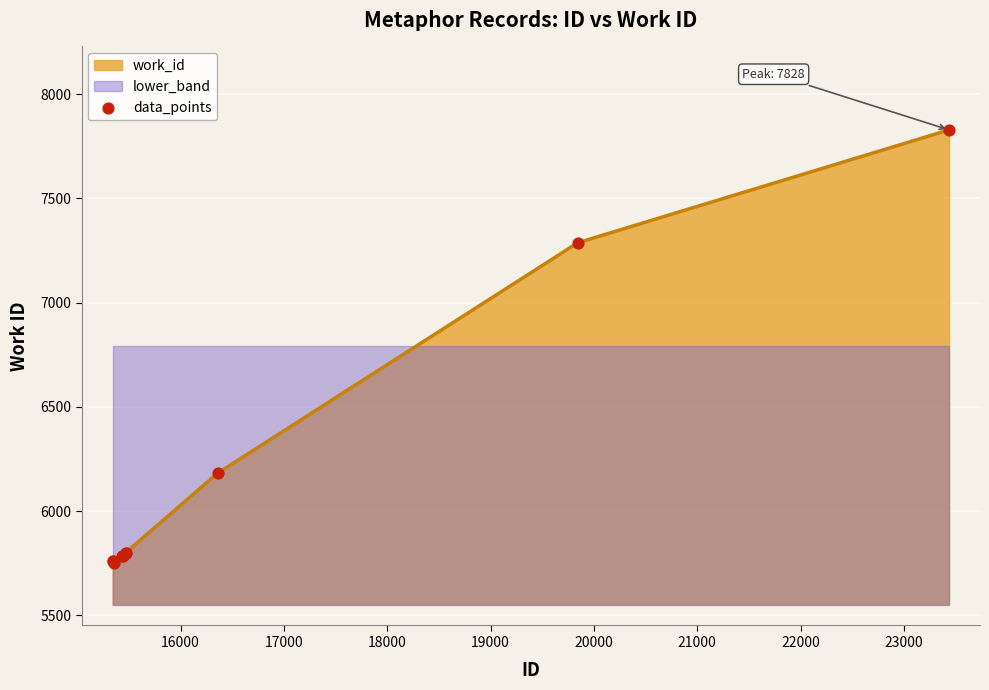

What is the lowest value of the work_id series?

5752